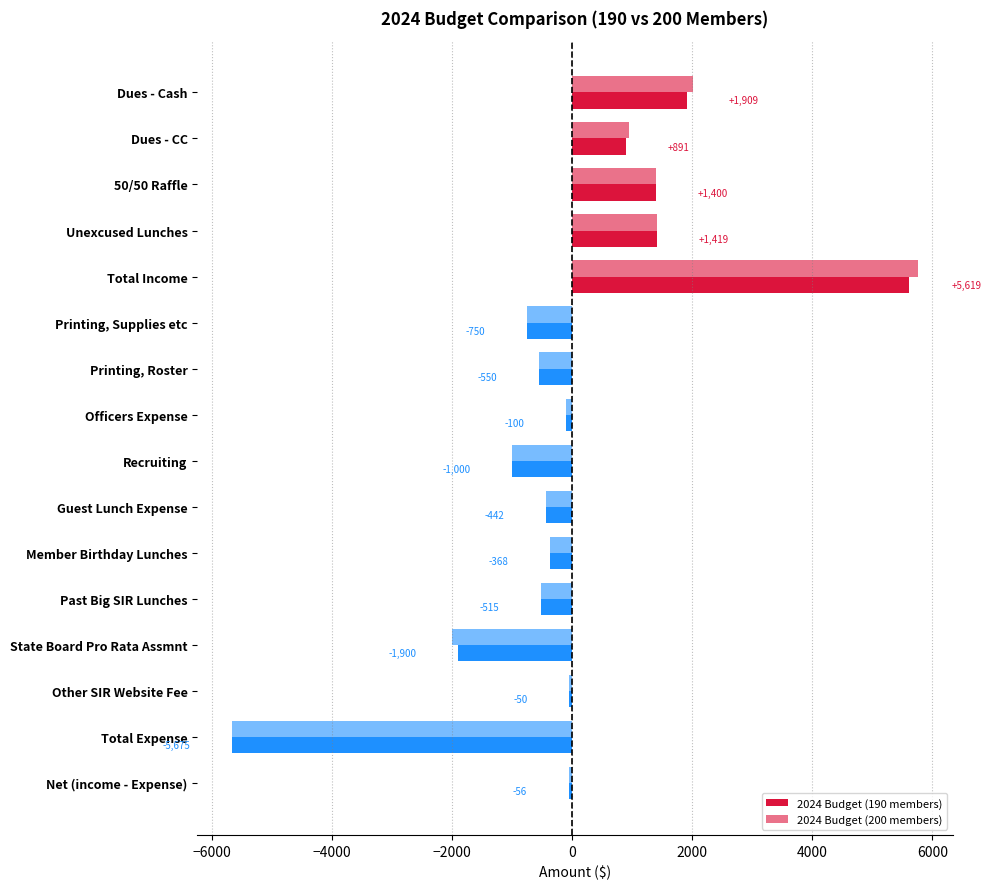

Count the number of data series in this chart.

2